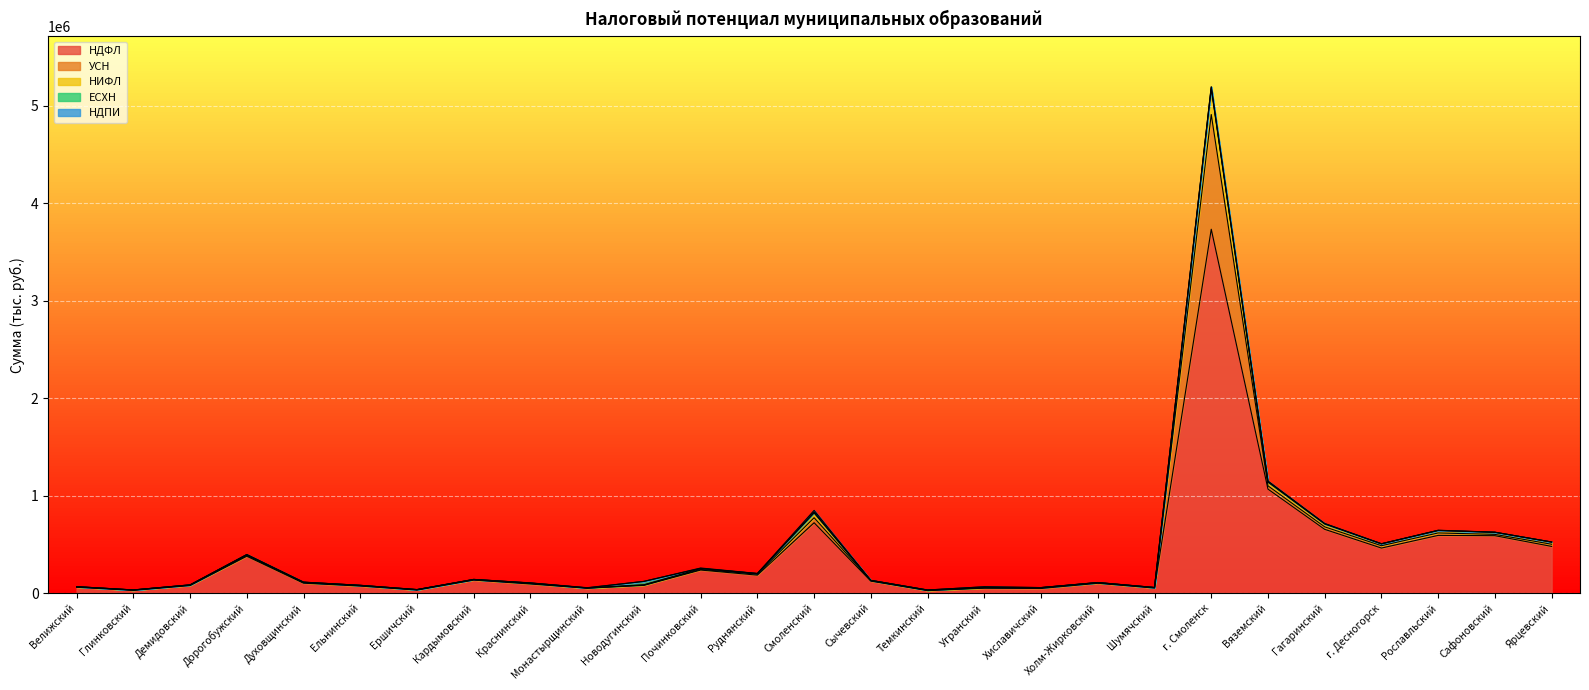

How many times do УСН and НИФЛ cross each other?

9